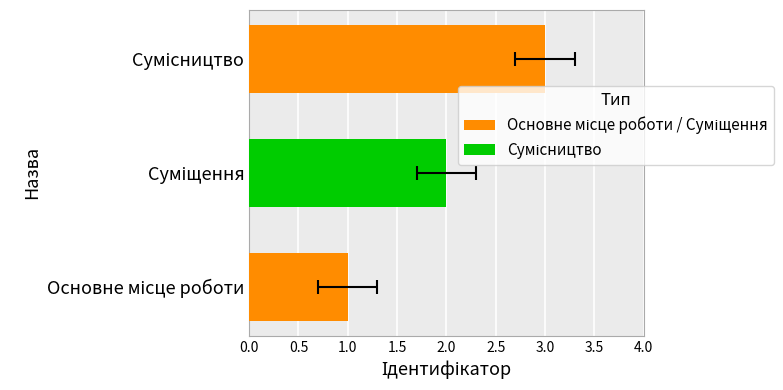

The value at Основне місце роботи is 1. True or false?

True